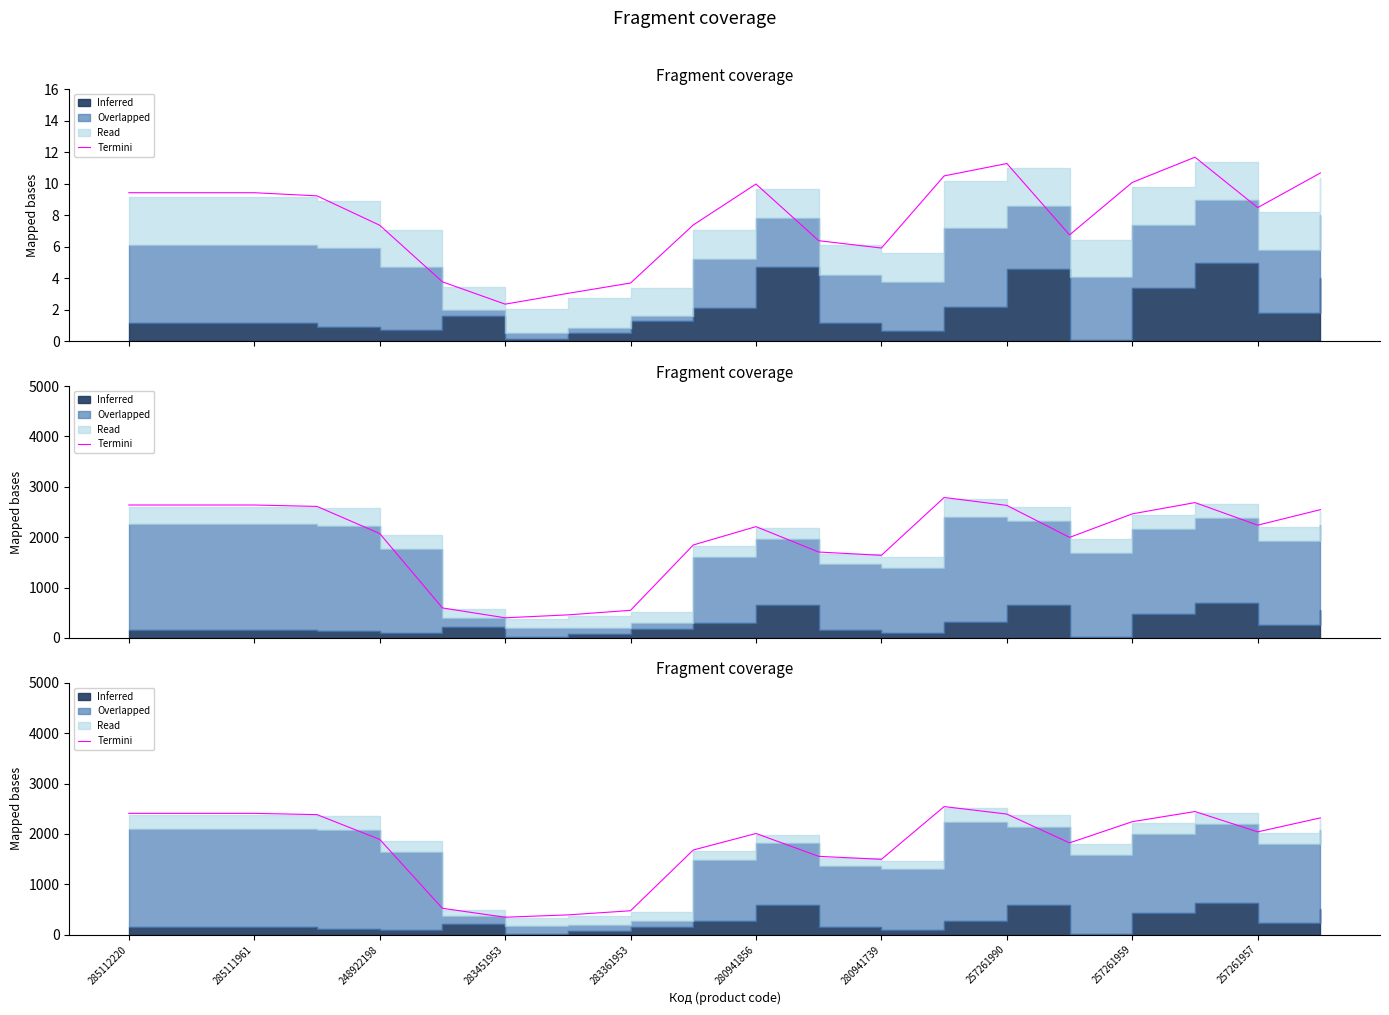

How many lines are shown in the chart?

1